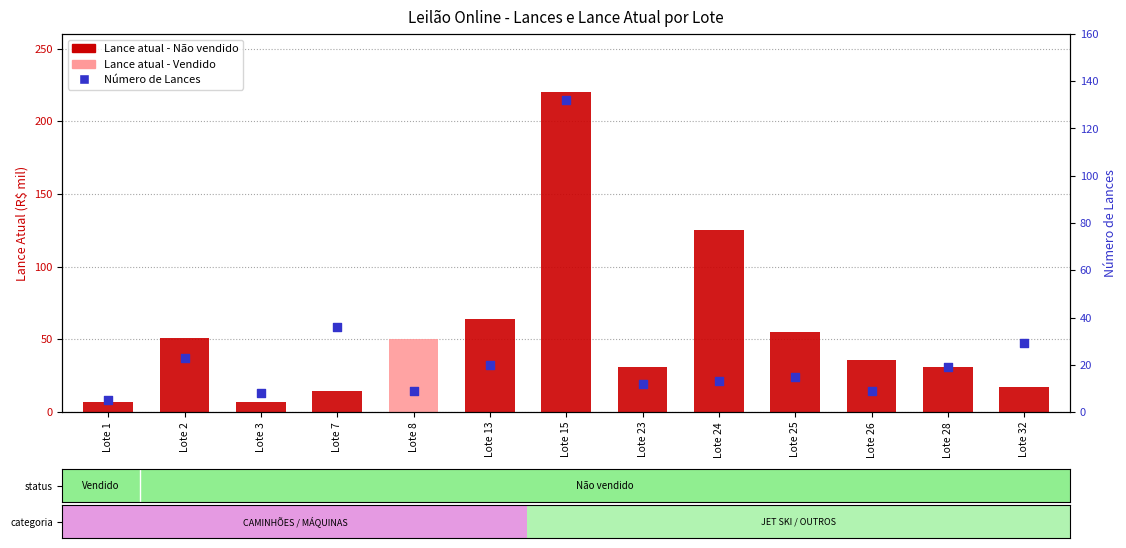

Which series reaches the maximum Y coordinate?

Lance atual (R$ mil)